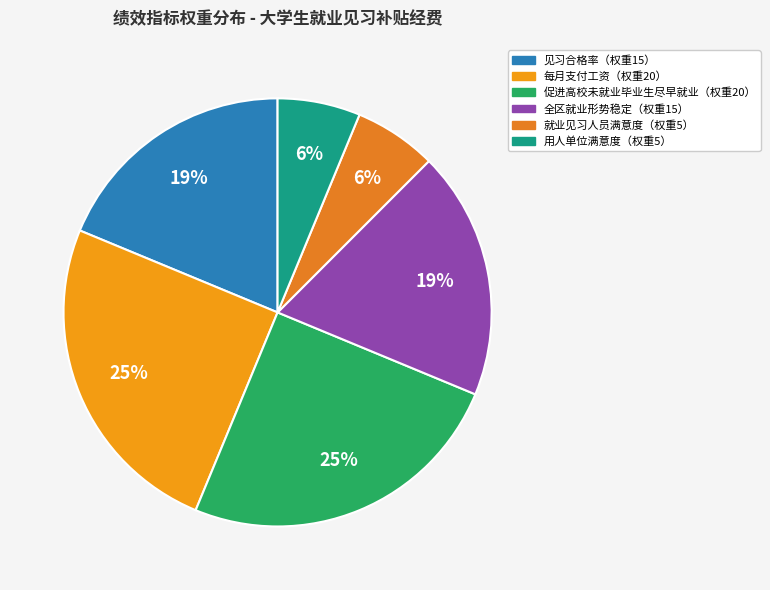

Is there a majority slice in this chart?

No